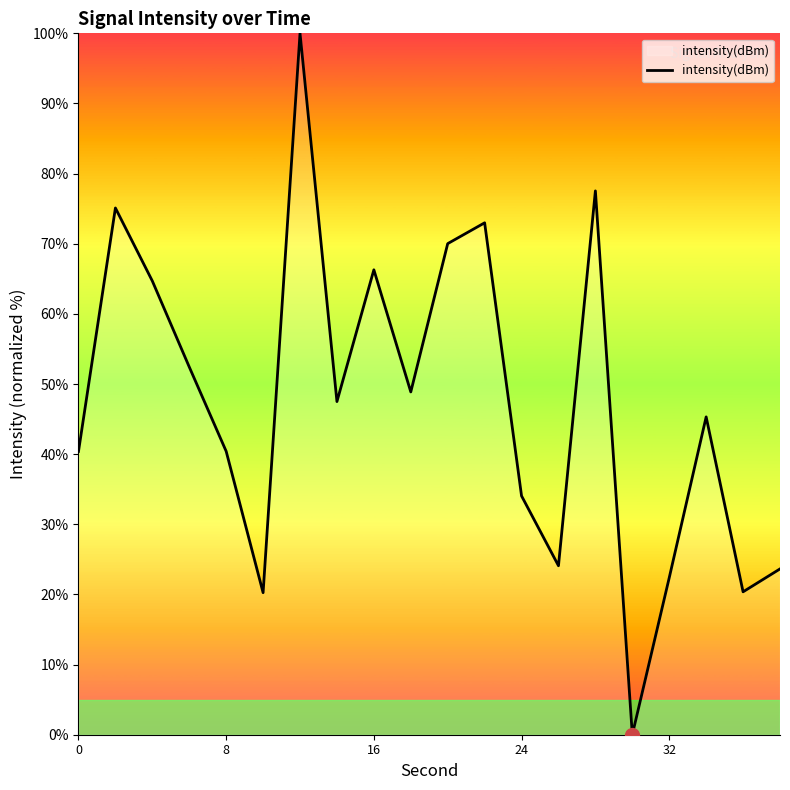

What is the greatest value displayed?

100.0